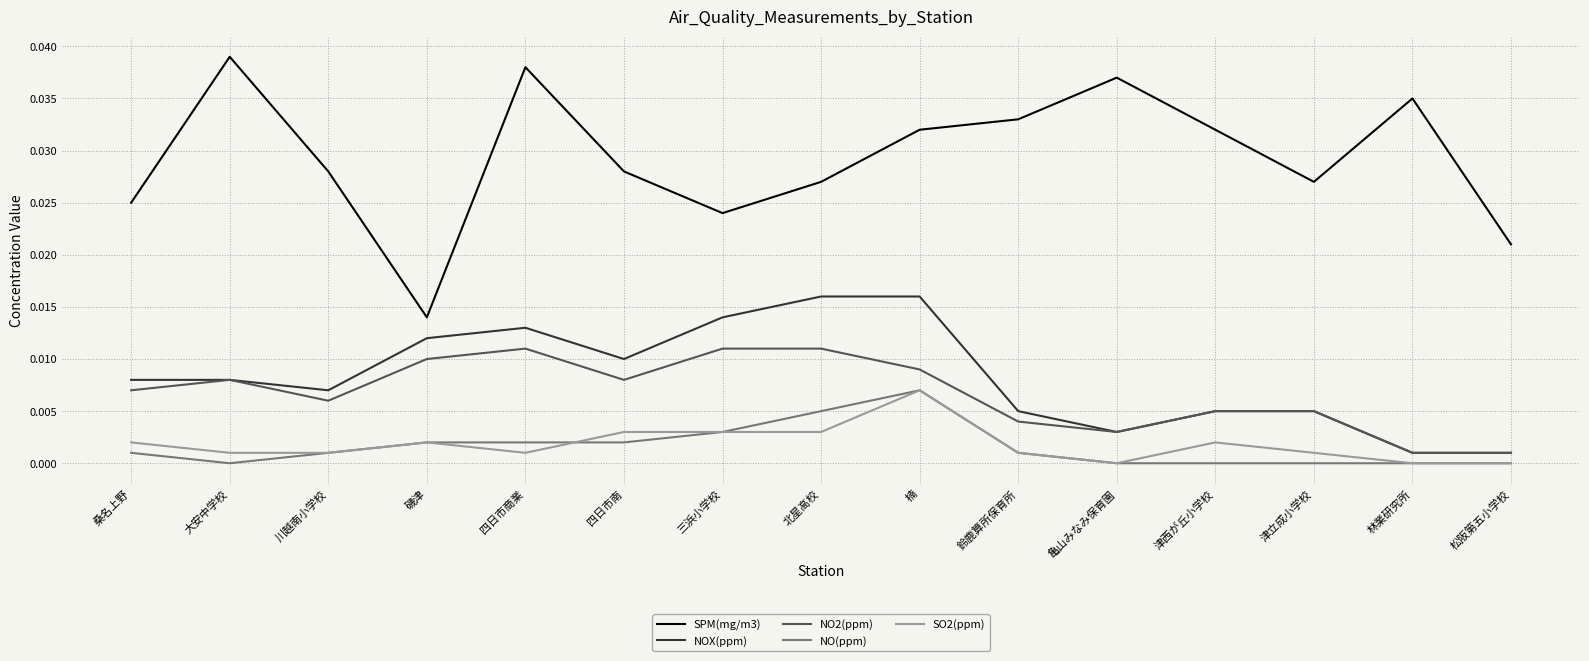

Between 四日市商業 and 北星高校, which series saw the biggest shift?

SPM(mg/m3)